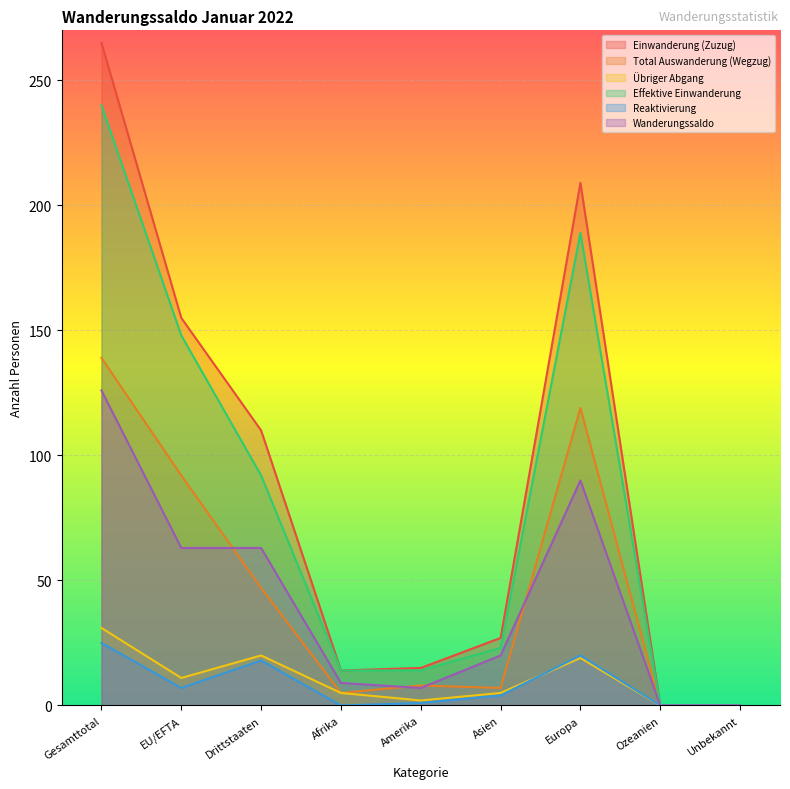

How many lines are shown in the chart?

6